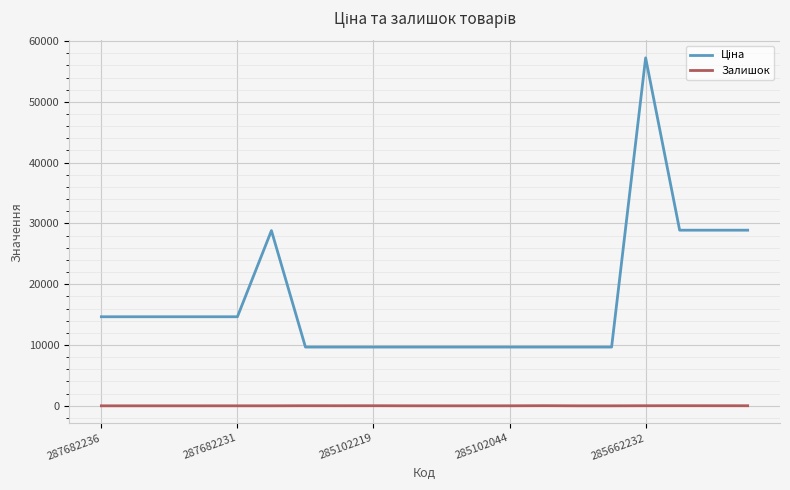

What is the maximum value shown in the chart?

57235.5